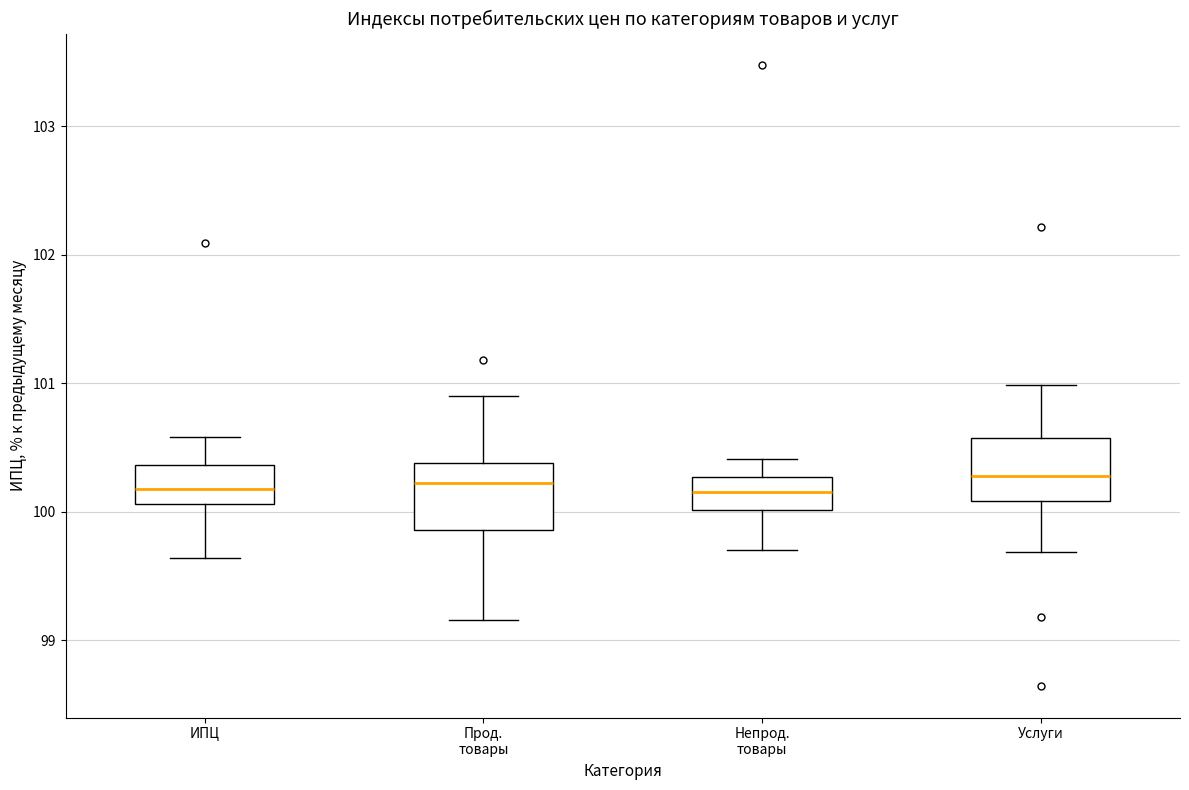

Where does the median line of the box for Услуги sit on the y-axis? The values are not printed on the chart, so give them approximately, as read against the axis.

100.3